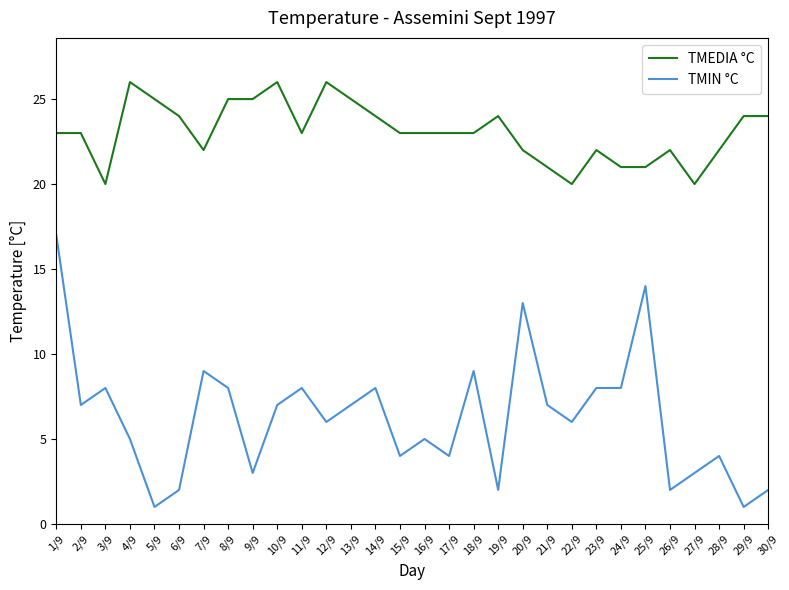

Which series has the largest total across all categories?

TMEDIA °C